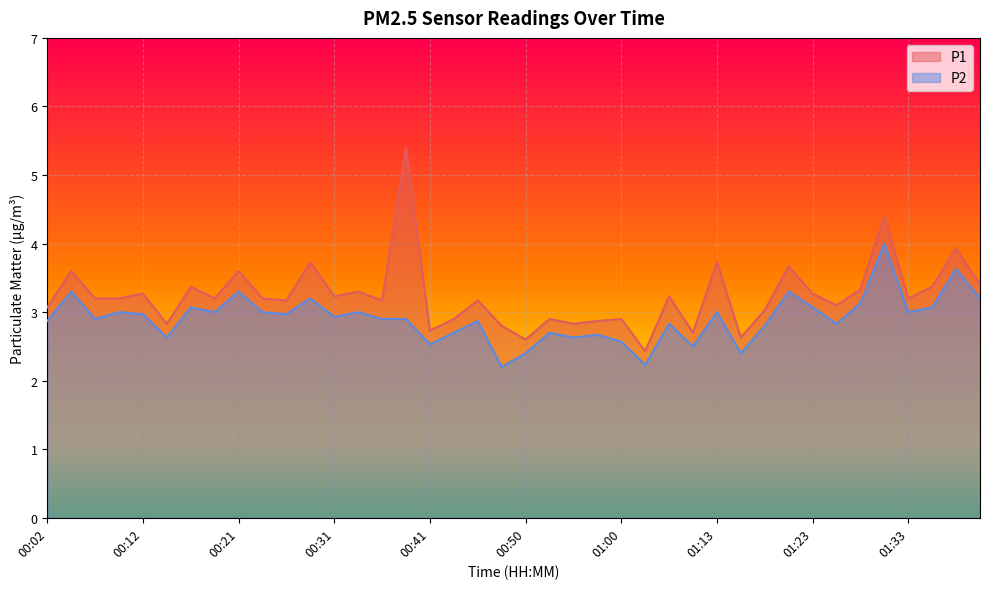

Count the number of data series in this chart.

2